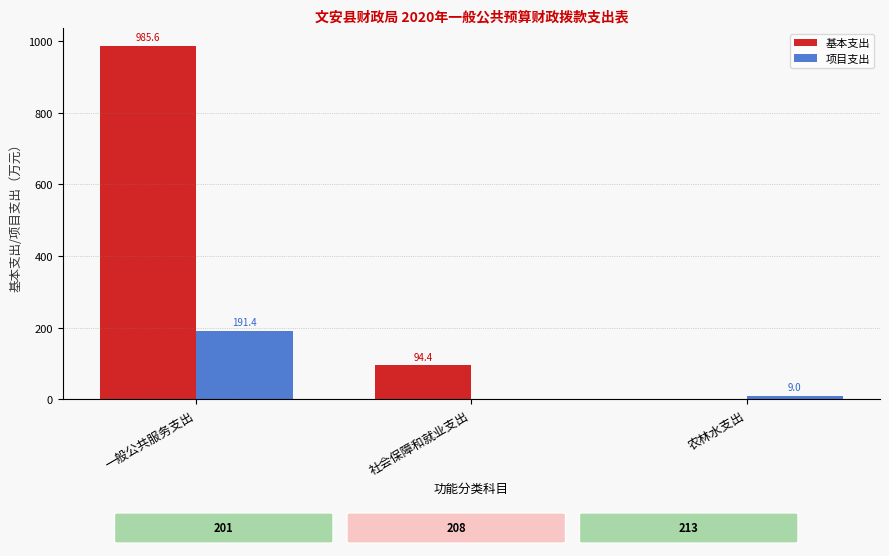

The value of 基本支出 at 一般公共服务支出 is 1509.4. True or false?

False